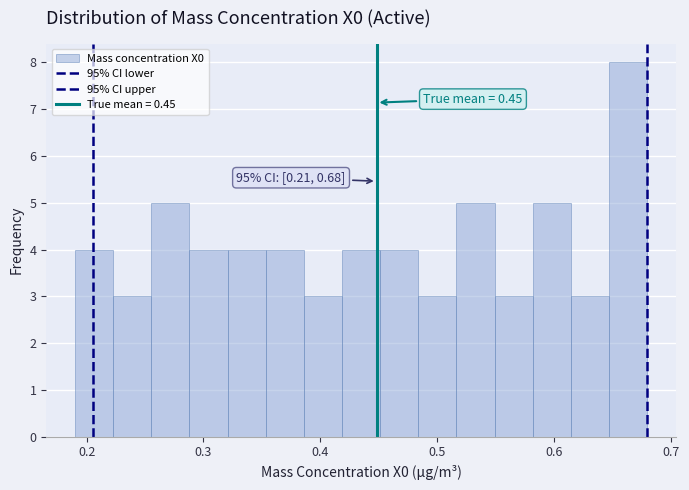

Around what value on the x-axis is the tallest bar? Give the approximate position of its centre, as read against the axis.

0.66